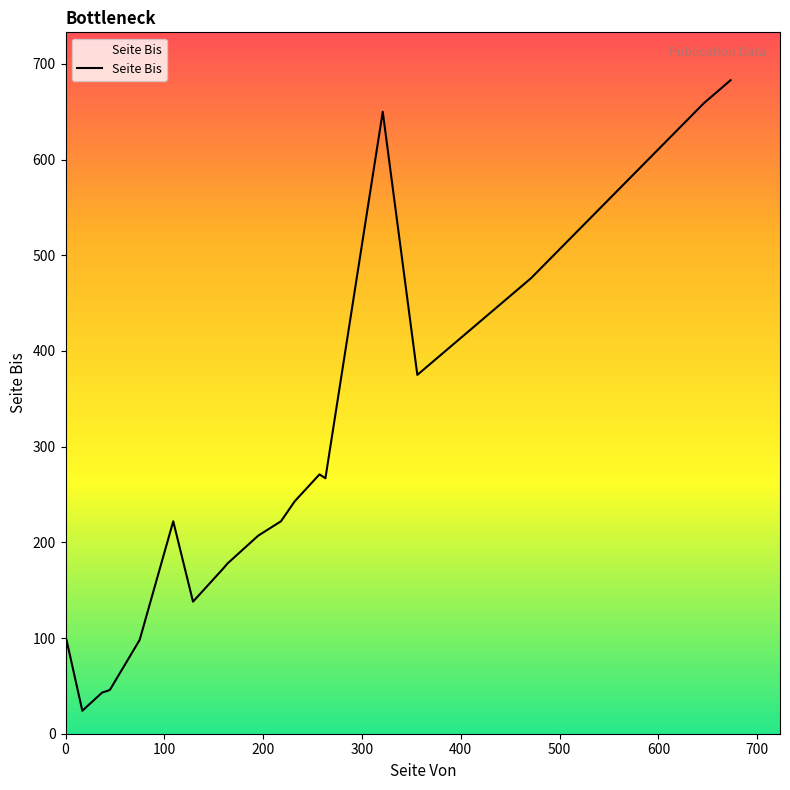

What is the difference between the maximum and minimum values?

659